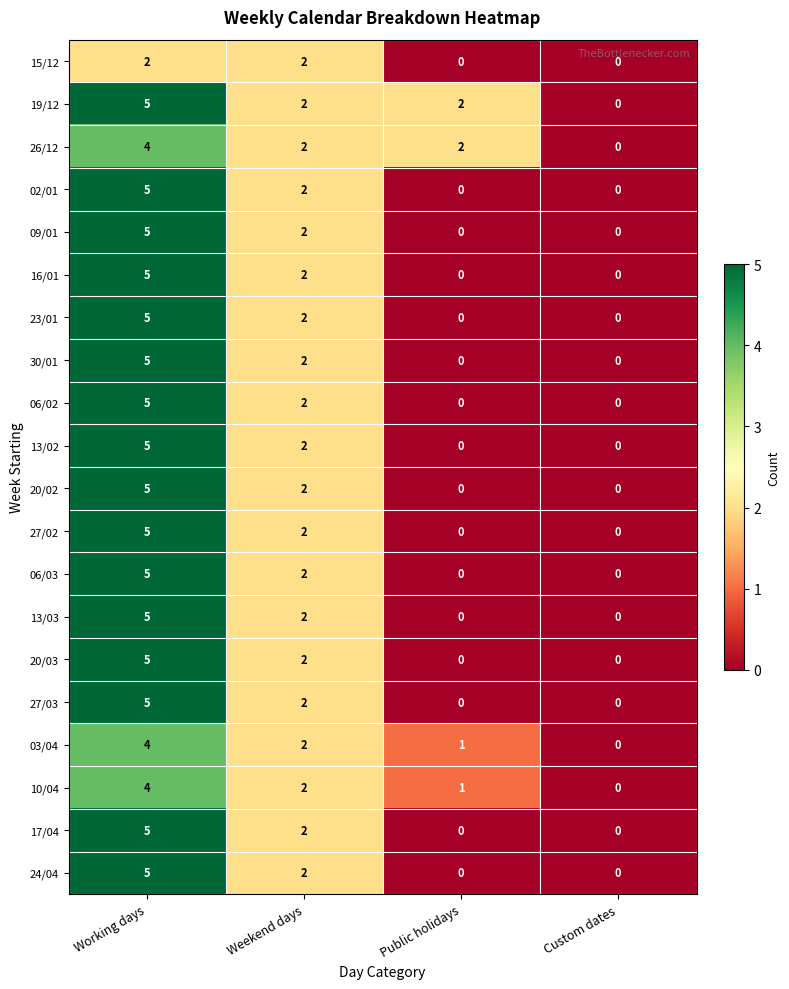

How many 20/03 values are between 0 and 5?

4